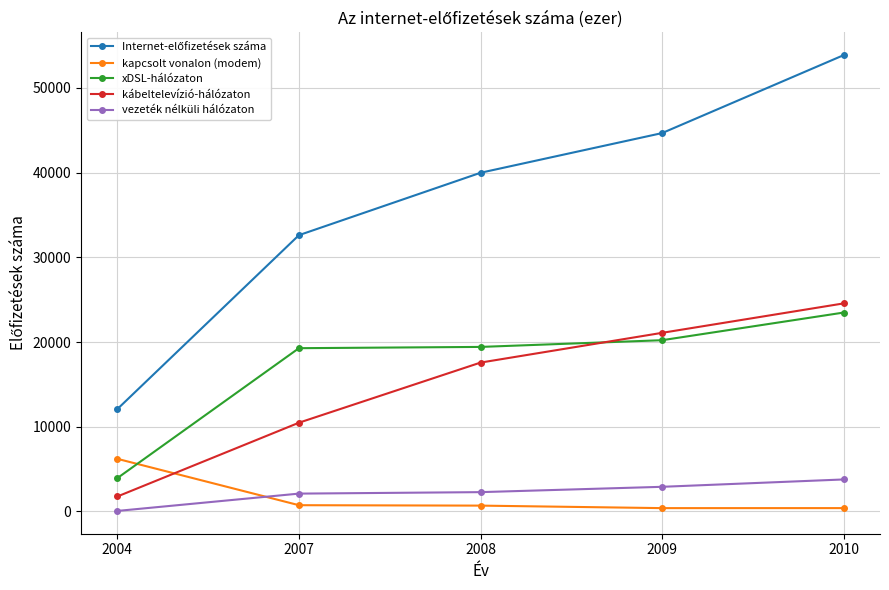

Rank the categories by kábeltelevízió-hálózaton value from highest to lowest.

2010, 2009, 2008, 2007, 2004